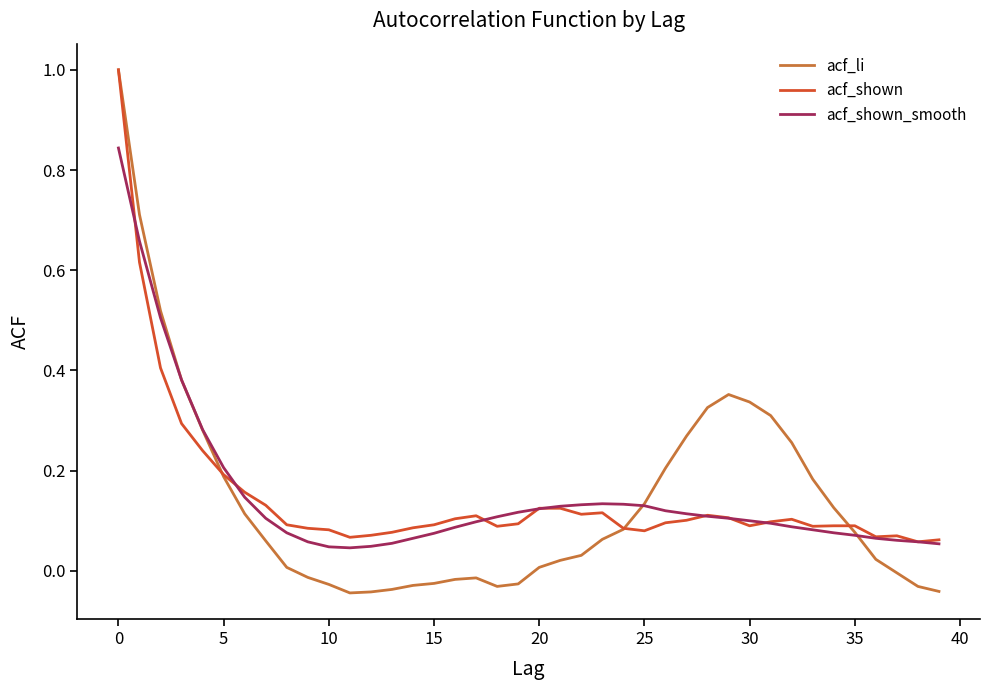

What is the maximum value shown in the chart?

1.0